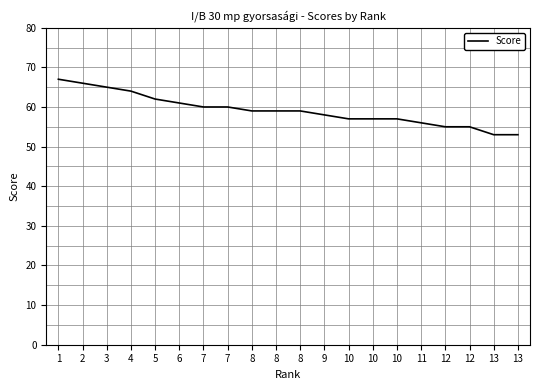

How many lines are shown in the chart?

1